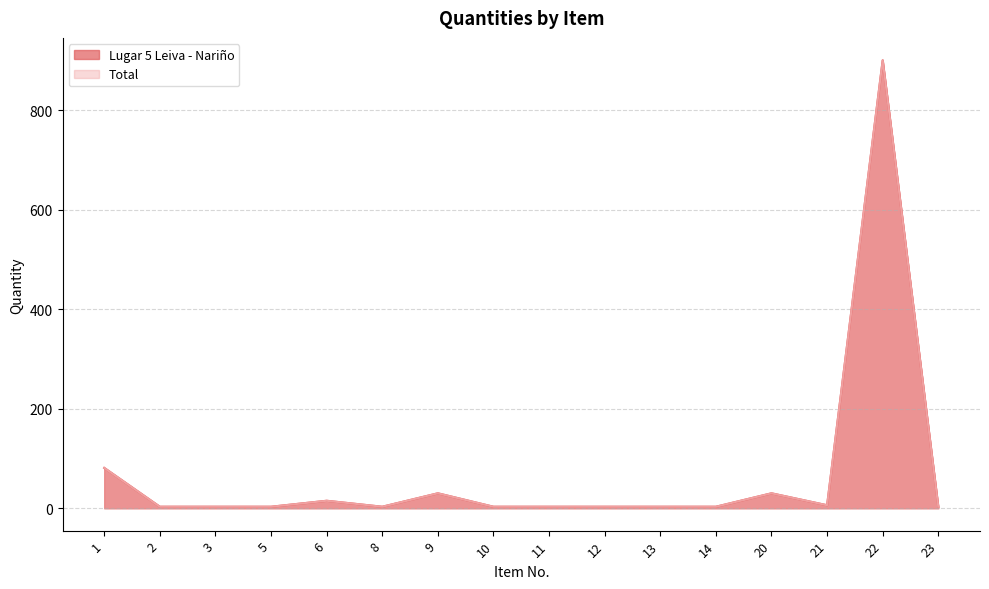

True or false: Lugar 5 Leiva - Nariño and Total intersect in this chart.

False